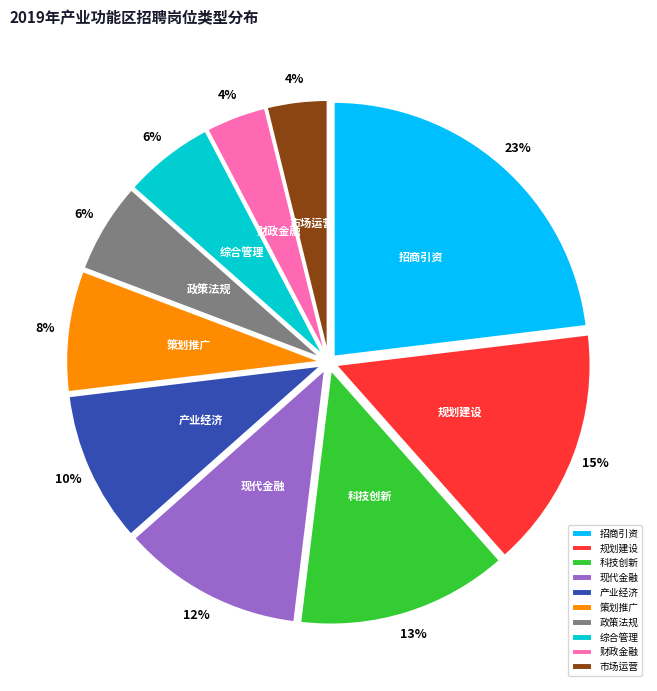

Do 规划建设 and 综合管理 together represent more than half of the pie?

No